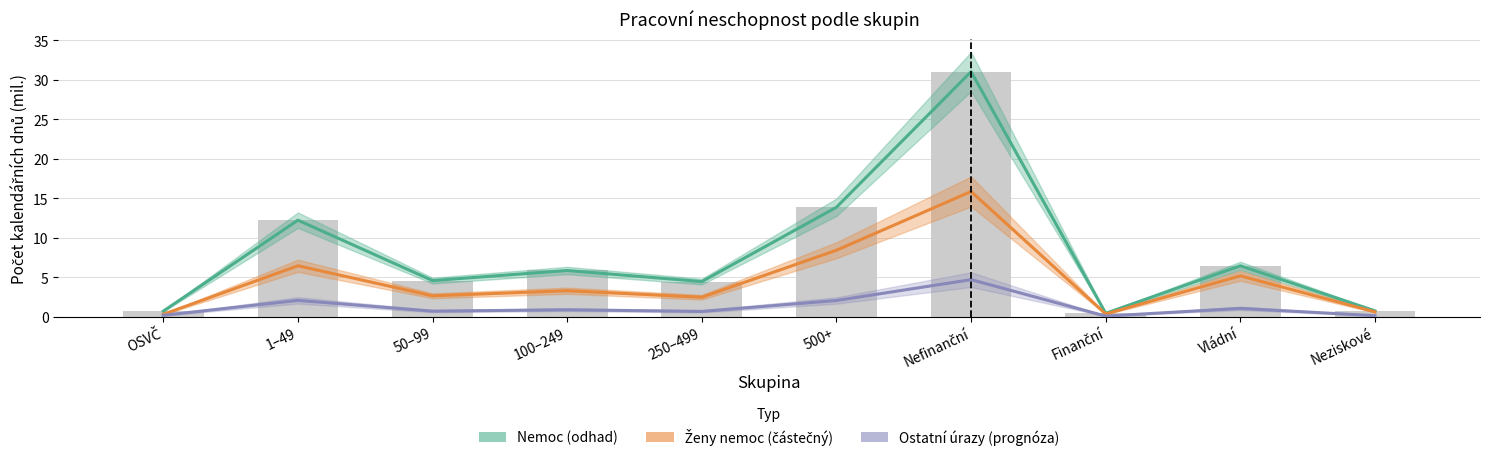

At how many categories does at least one series exceed 5?

5